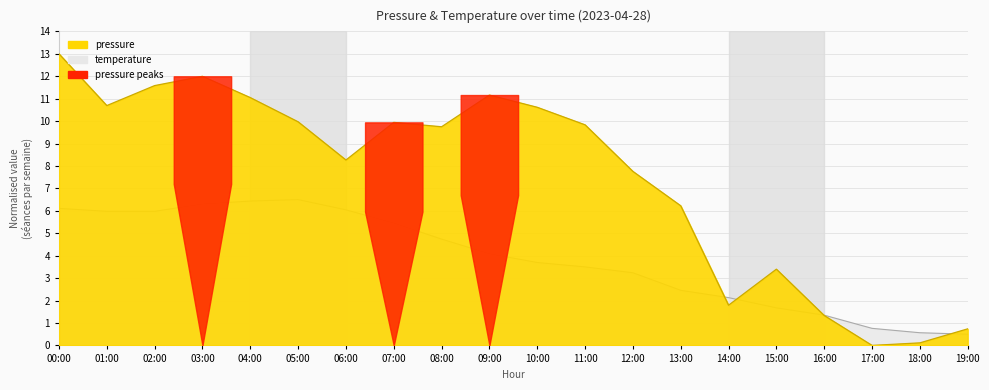

After their last crossing, which series has the higher values: temperature or pressure?

pressure